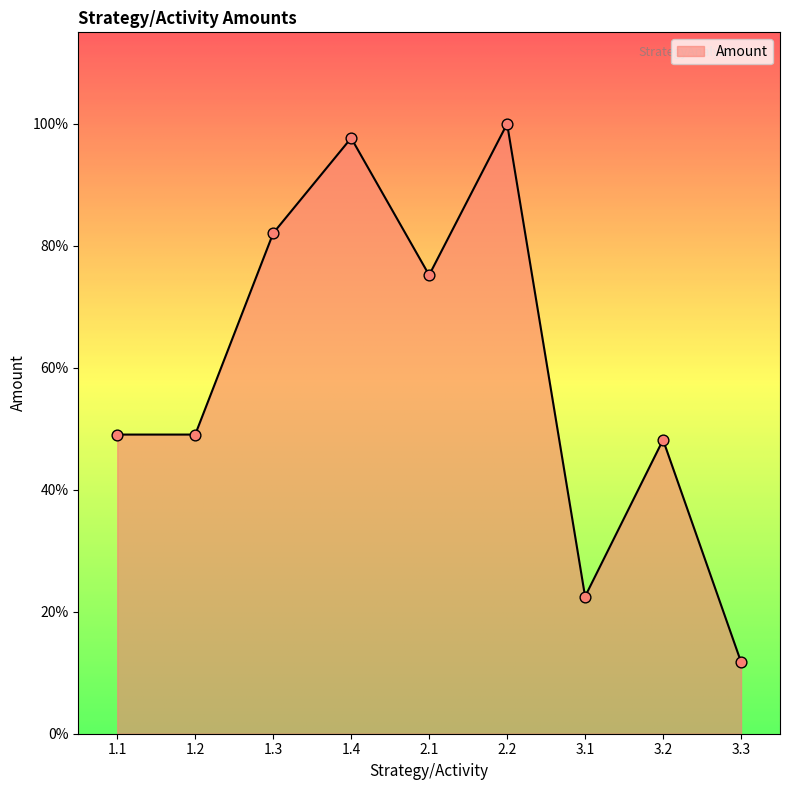

What is the ratio of the value at 1.3 to the value at 1.4?

0.8